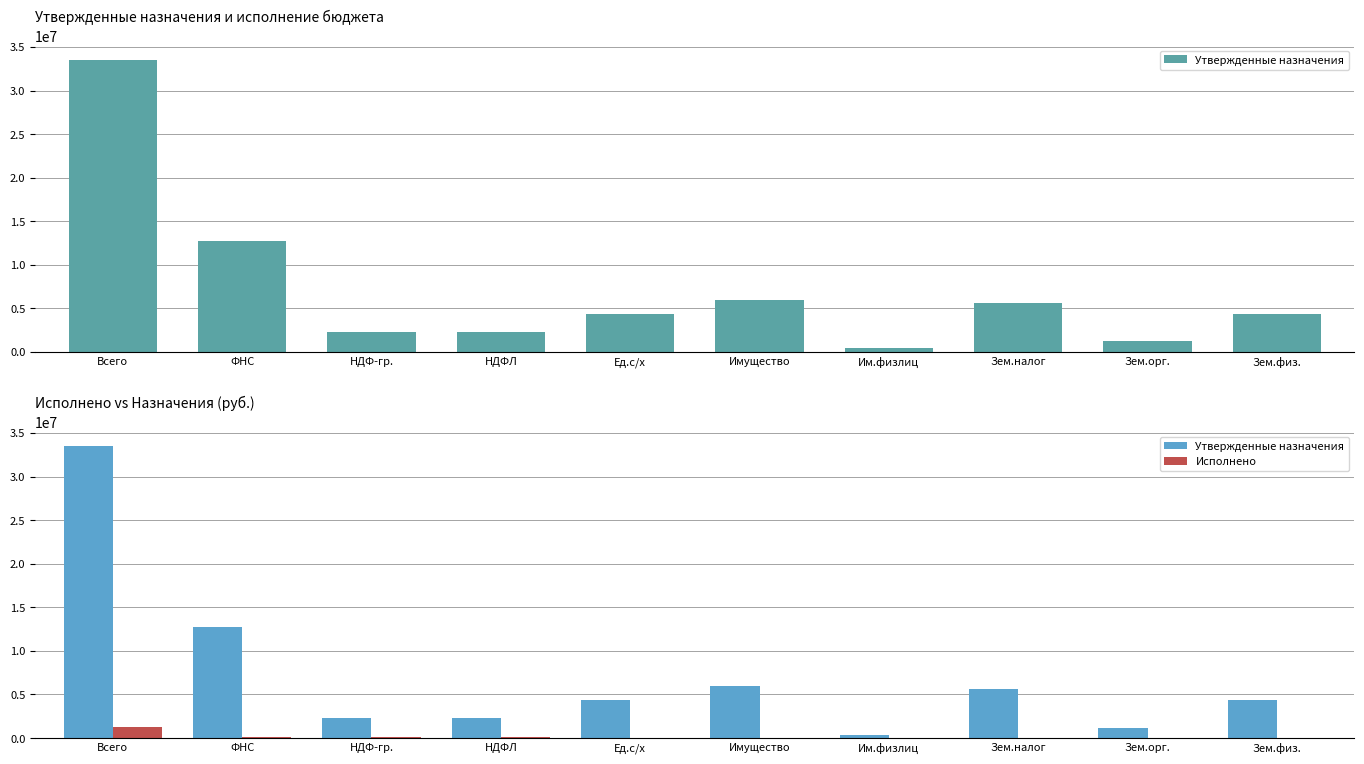

Is it true that Утвержденные назначения equals 2233791.7 at Зем.налог?

False